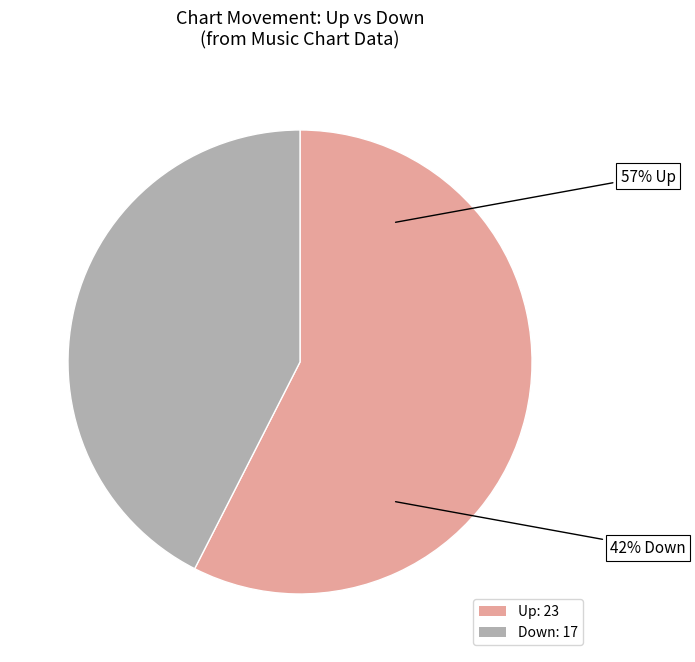

How many segments does this pie chart have?

2